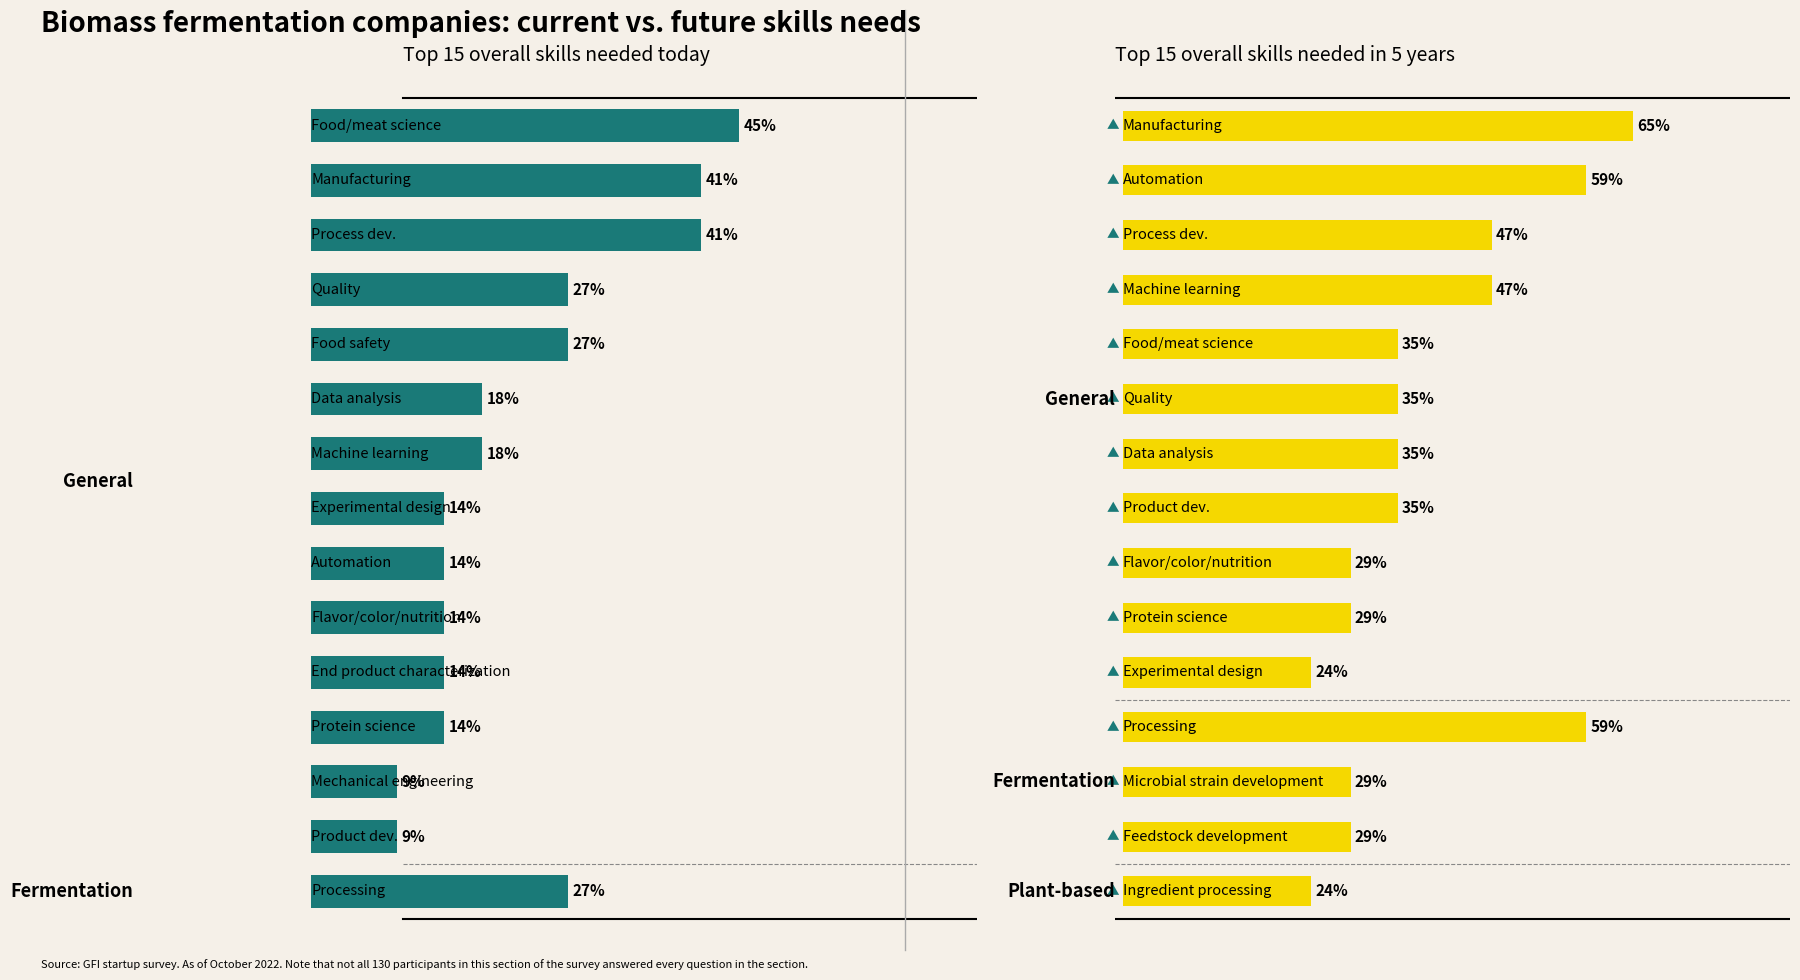

What is the minimum value shown in the chart?

9